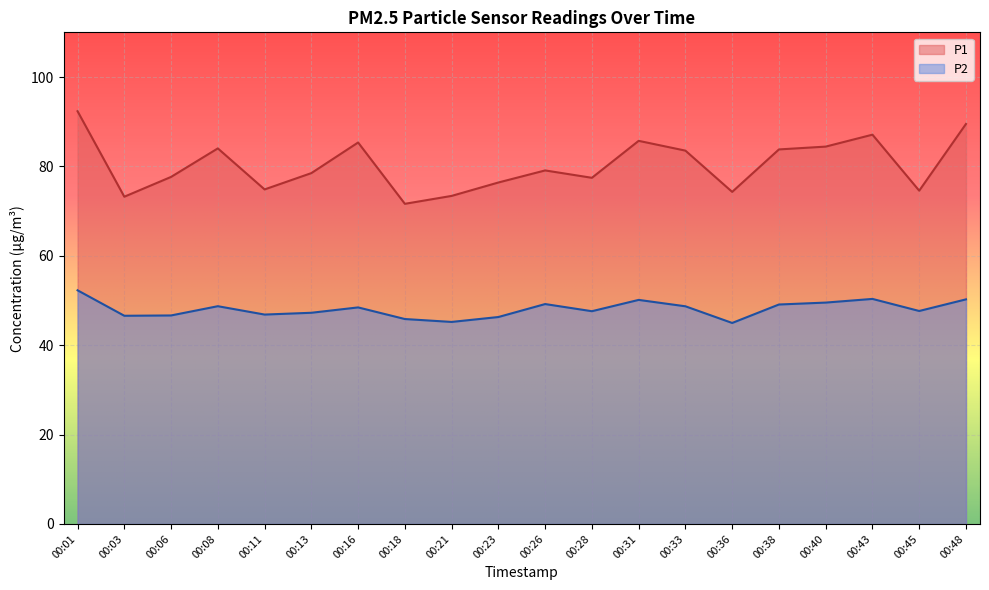

At which category does the chart reach its minimum across all series?

00:36